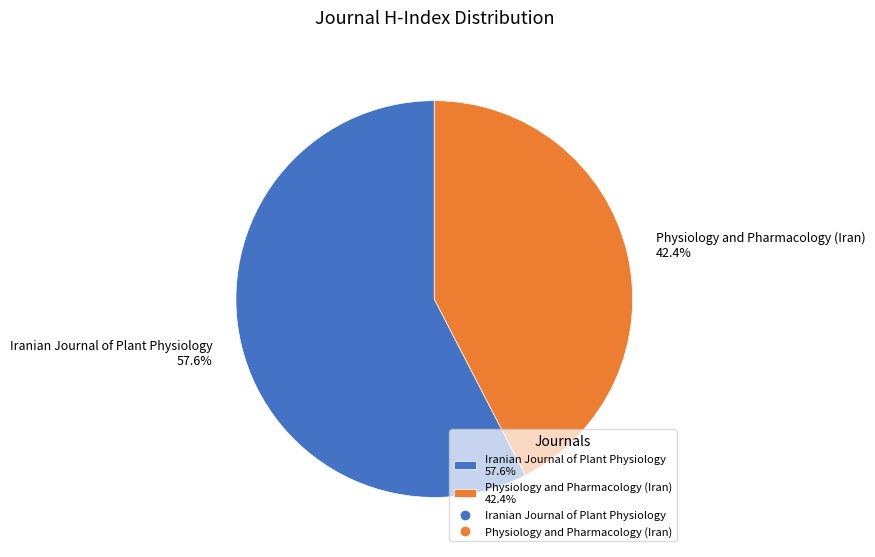

True or false: Physiology and Pharmacology (Iran) accounts for 42% of the total.

True